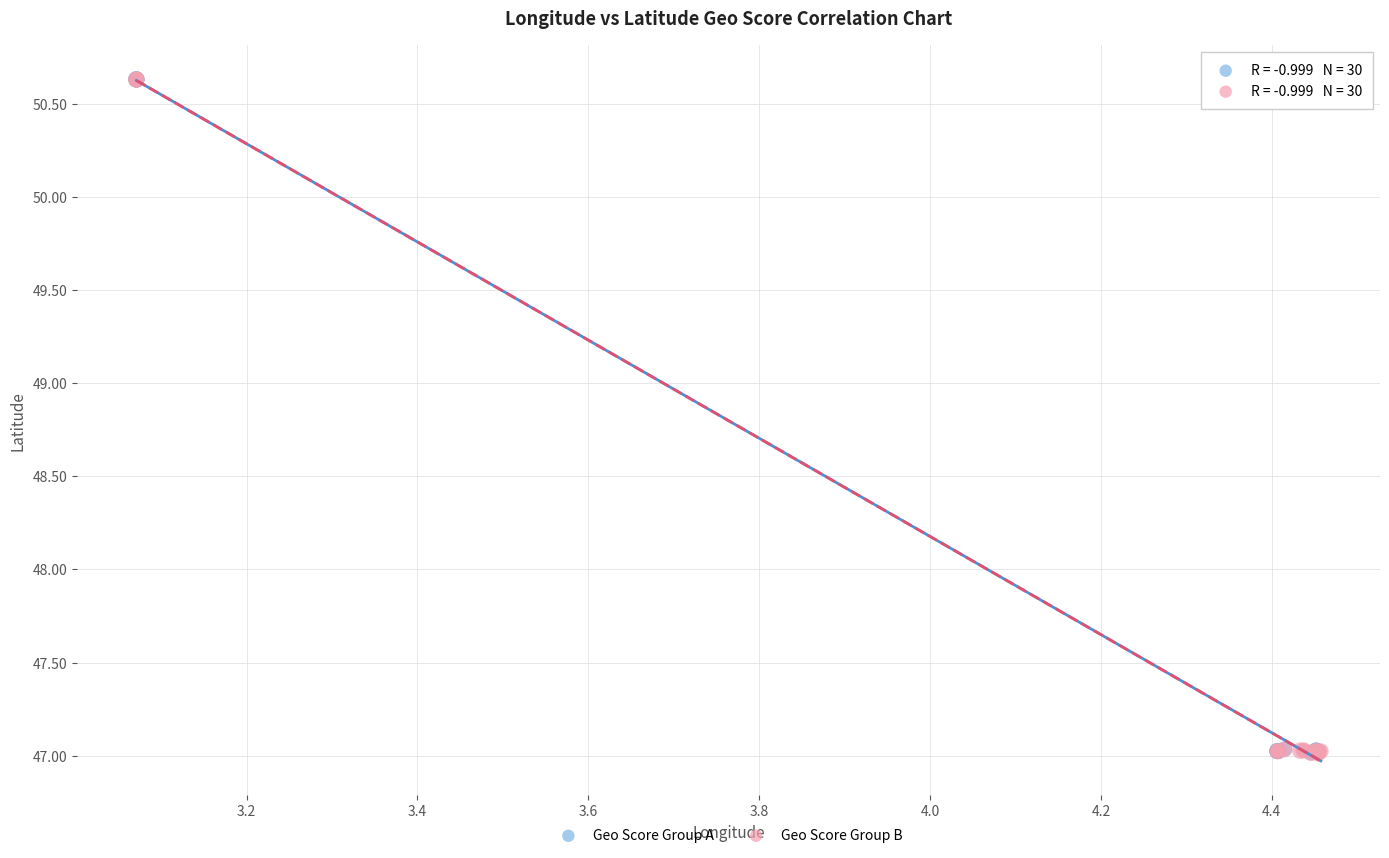

What are all the series names shown in the legend?

Geo Score Group A, Geo Score Group B